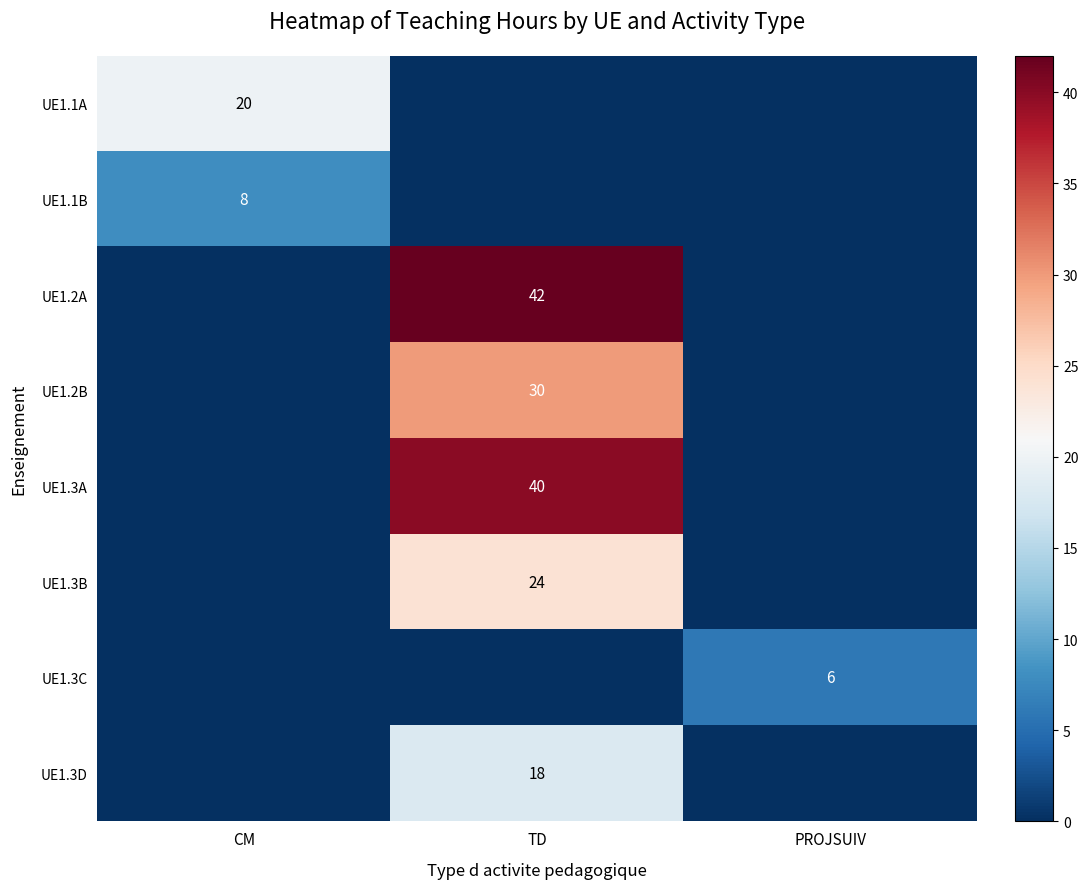

Is it true that UE1.3A equals 40 at TD?

True